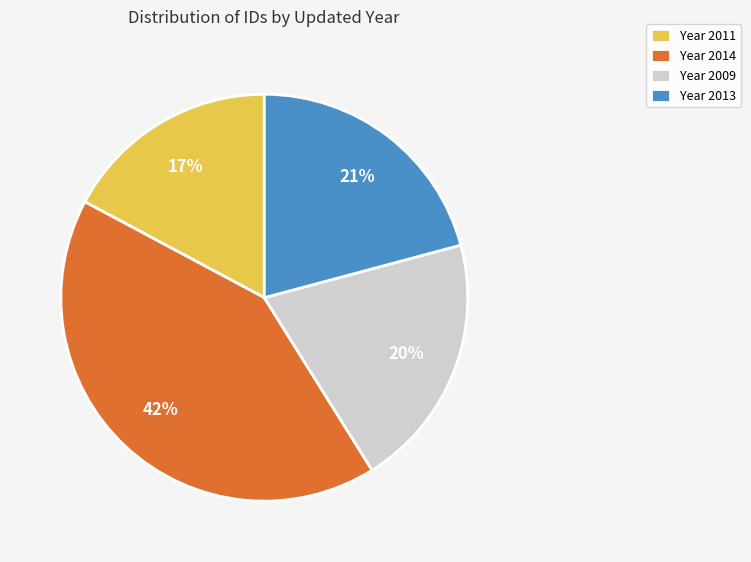

What is the largest slice in the pie chart?

Year 2014